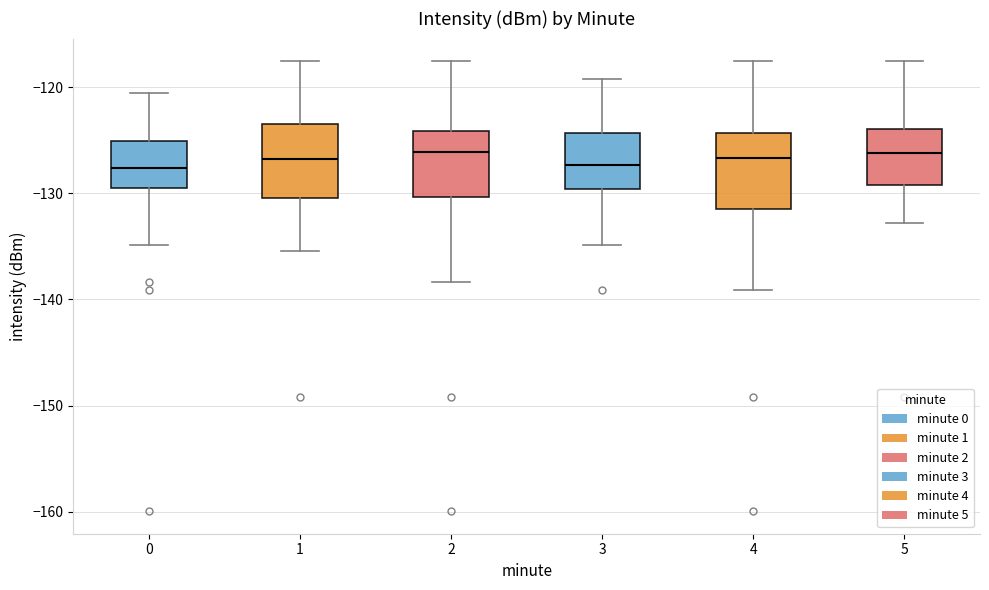

Reading left to right, transcribe this box plot: for each box, give where its median line is, the range the box spans, and where its two whiskers end, as read against the y-axis. The values are not printed on the chart, so give them approximately, as read against the axis.

0: median -128, box -130 to -125, whiskers -135 to -121
1: median -127, box -130 to -124, whiskers -135 to -118
2: median -126, box -130 to -124, whiskers -138 to -118
3: median -127, box -130 to -124, whiskers -135 to -119
4: median -127, box -131 to -124, whiskers -139 to -118
5: median -126, box -129 to -124, whiskers -133 to -118